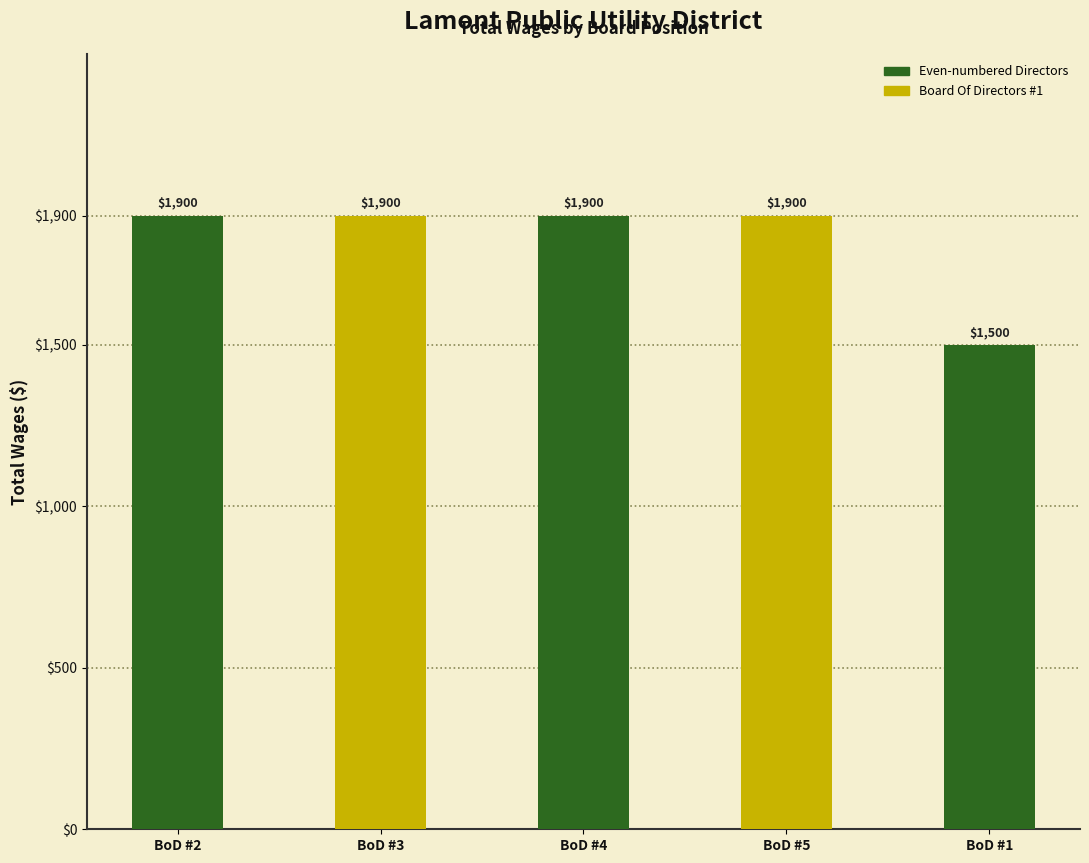

Approximately how many times larger is the value at BoD #3 compared to BoD #4?

1.0